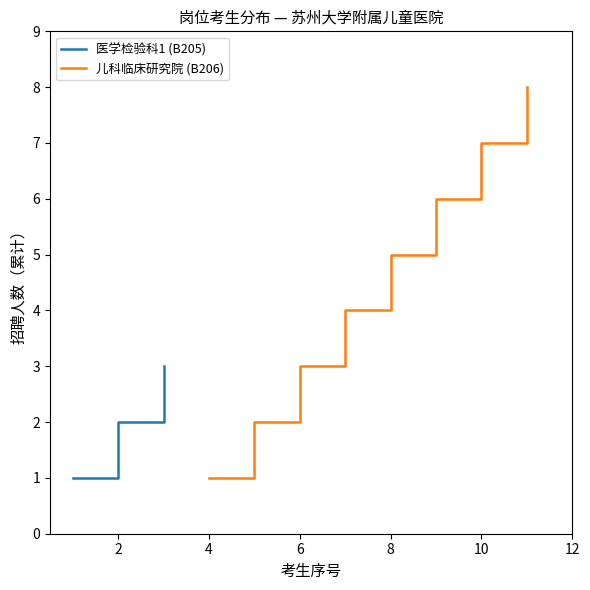

What is the change in value from B205 to B206?

+5